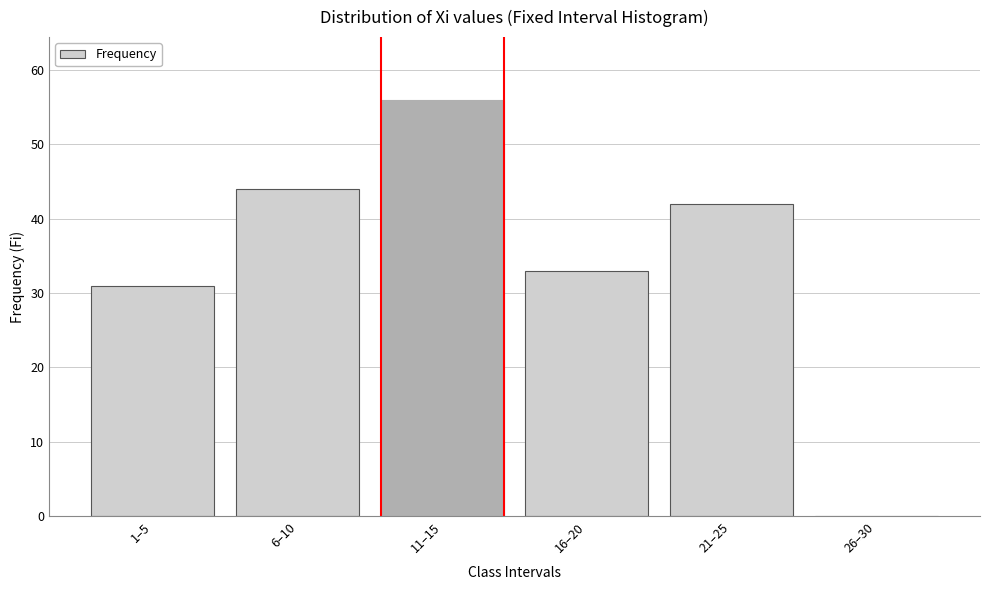

Reading right to left, what are all the values shown in this chart?

26–30=0	21–25=42	16–20=33	11–15=56	6–10=44	1–5=31